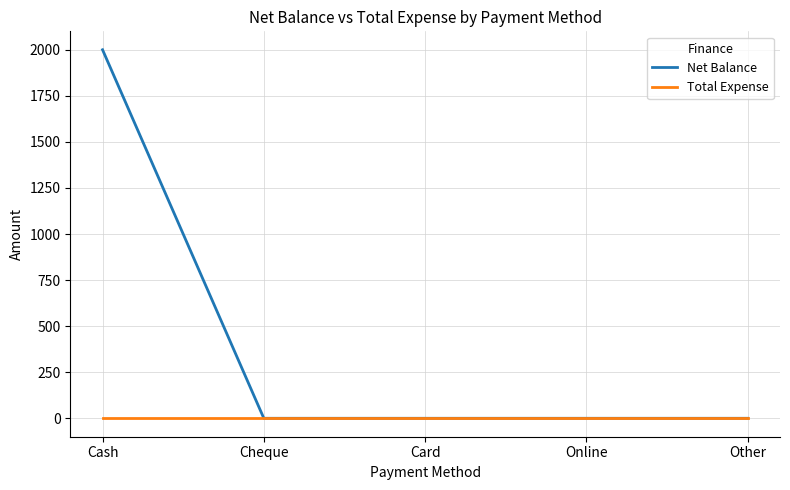

True or false: Net Balance has a value of 1372 at Cheque.

False